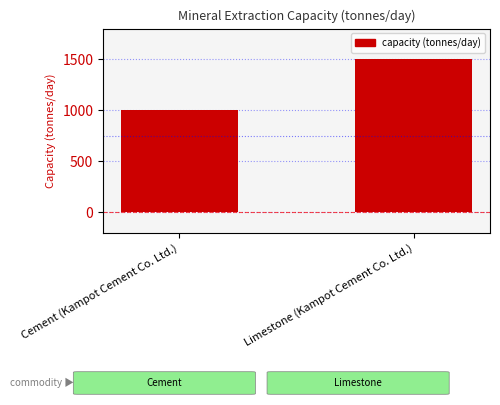

How many bars are there in total?

2